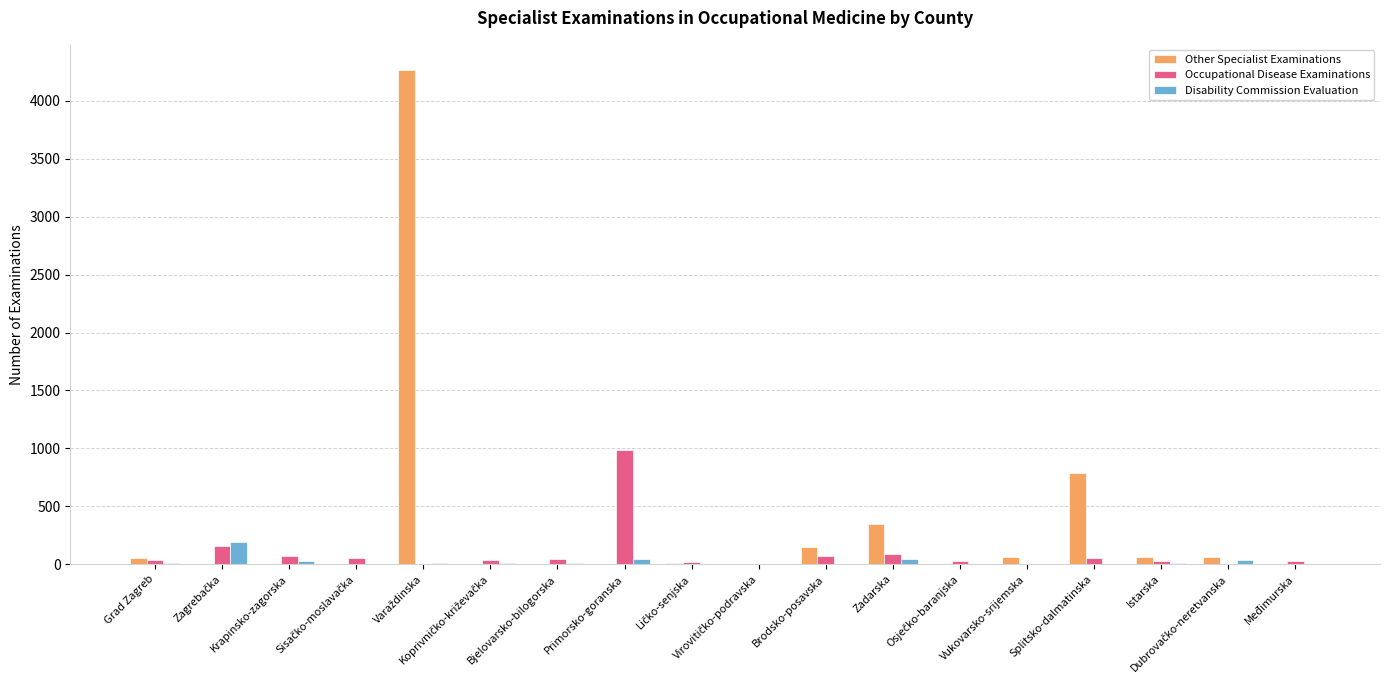

Are the bars grouped side by side (vs. stacked)?

Yes